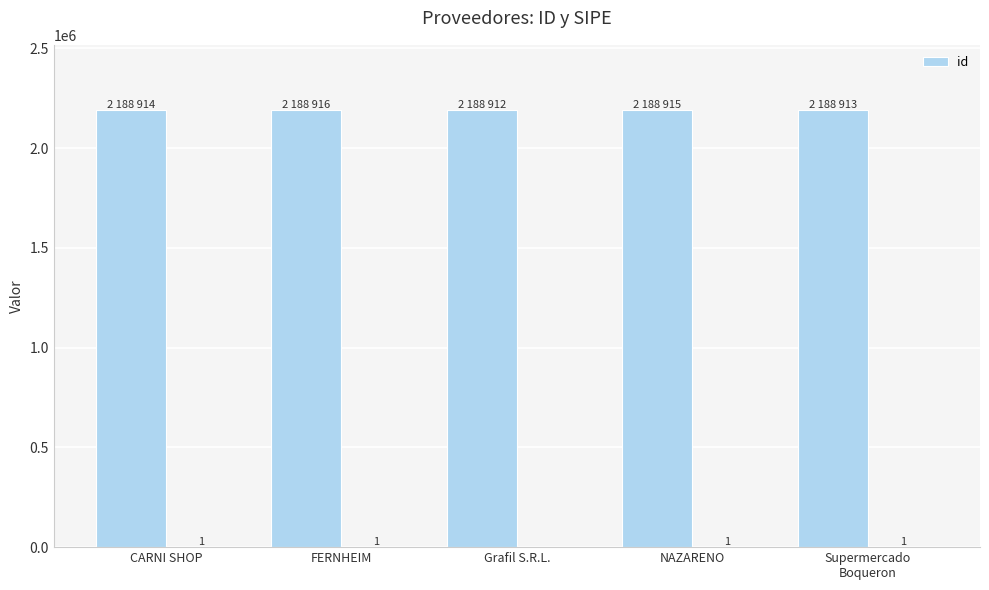

At which label is the value closest to 2188914?

CARNI SHOP